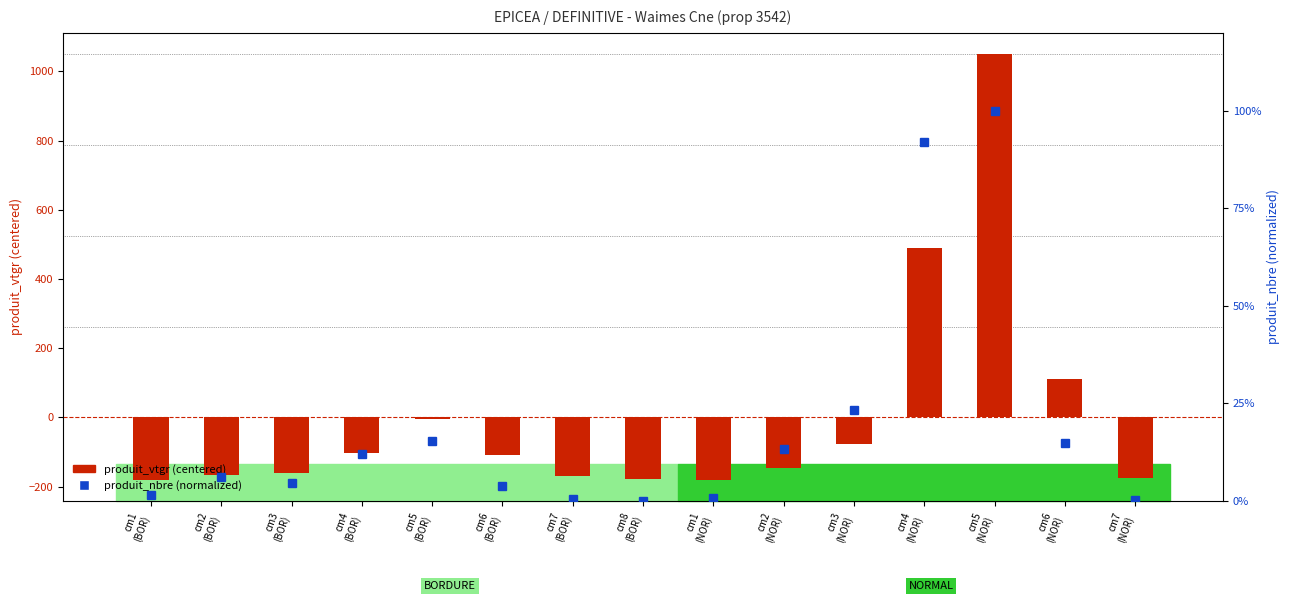

What is the maximum value shown in the chart?

1050.1